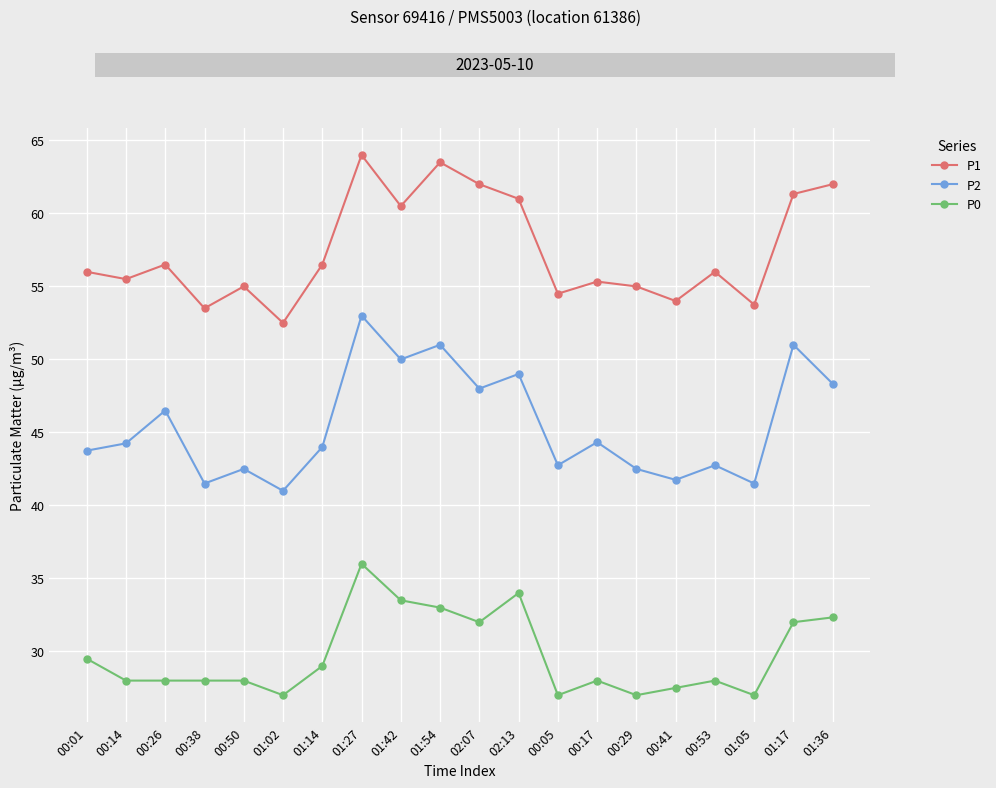

What is the minimum value shown in the chart?

27.0